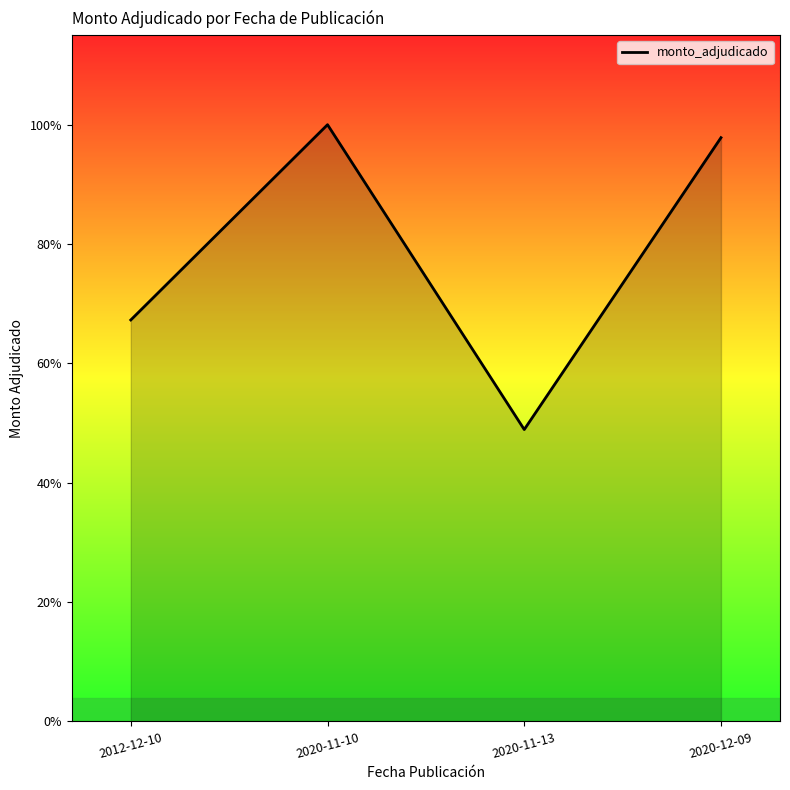

At which category does the data reach its first local valley?

2020-11-13